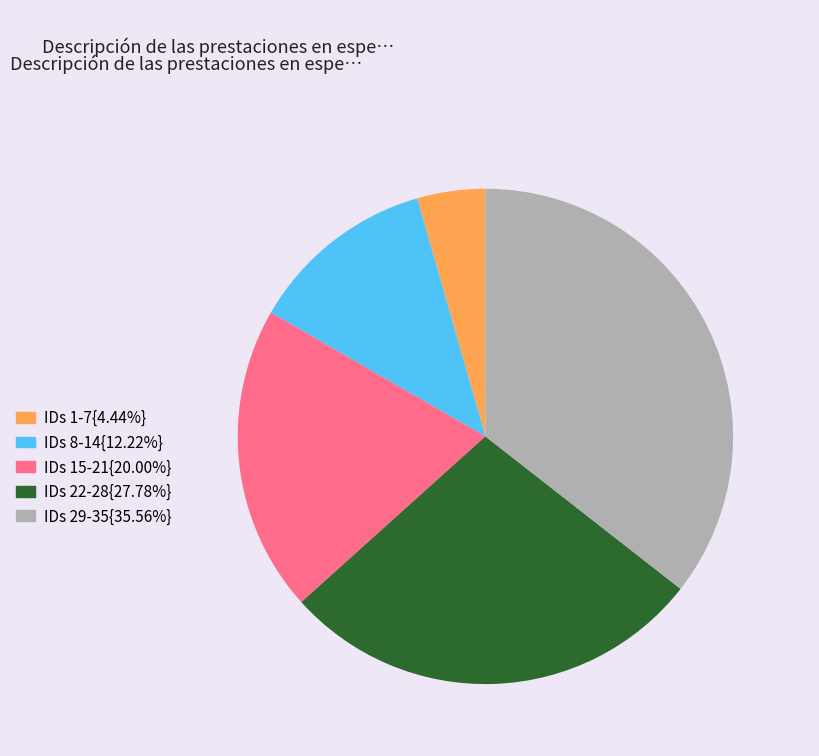

Is there a majority slice in this chart?

No